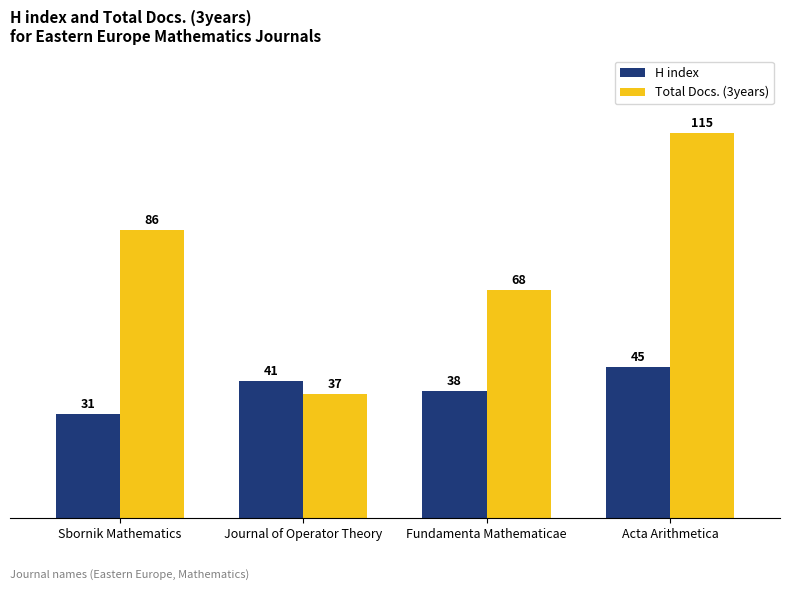

What are all the series names shown in the legend?

H index, Total Docs. (3years)